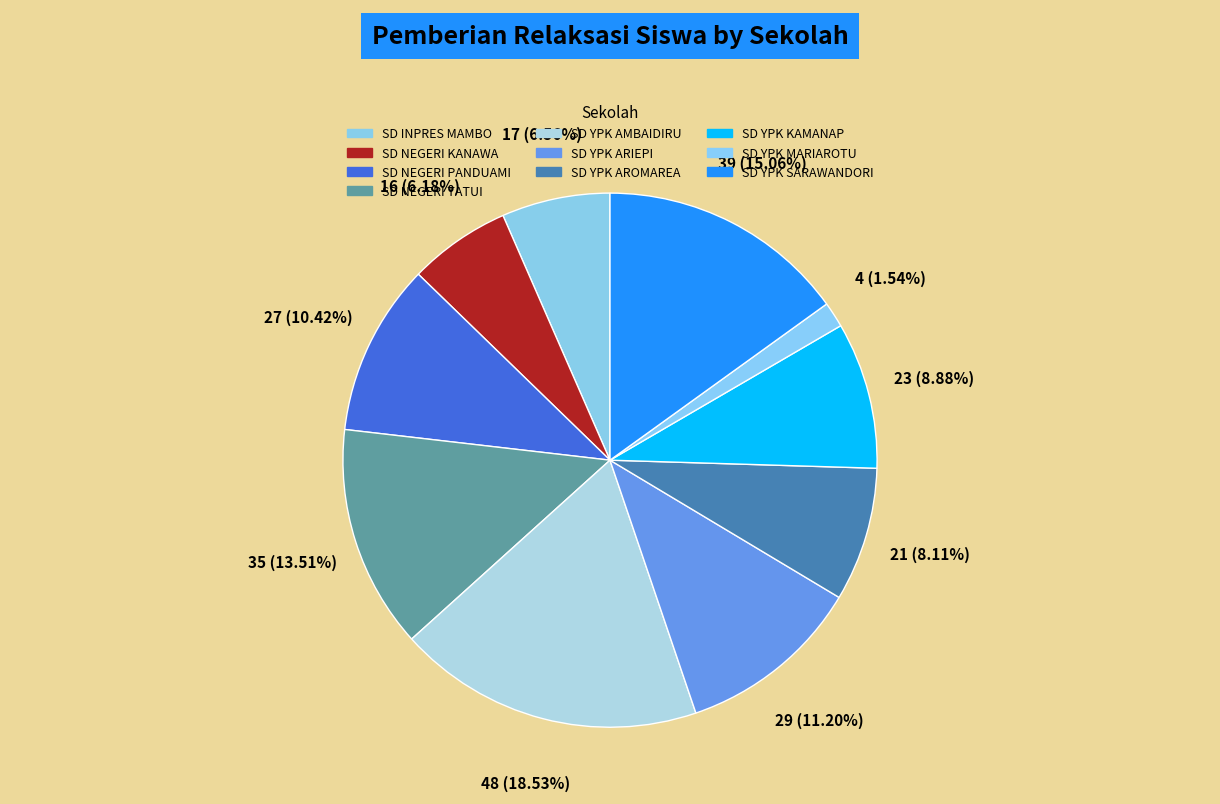

Does any single category account for the majority?

No